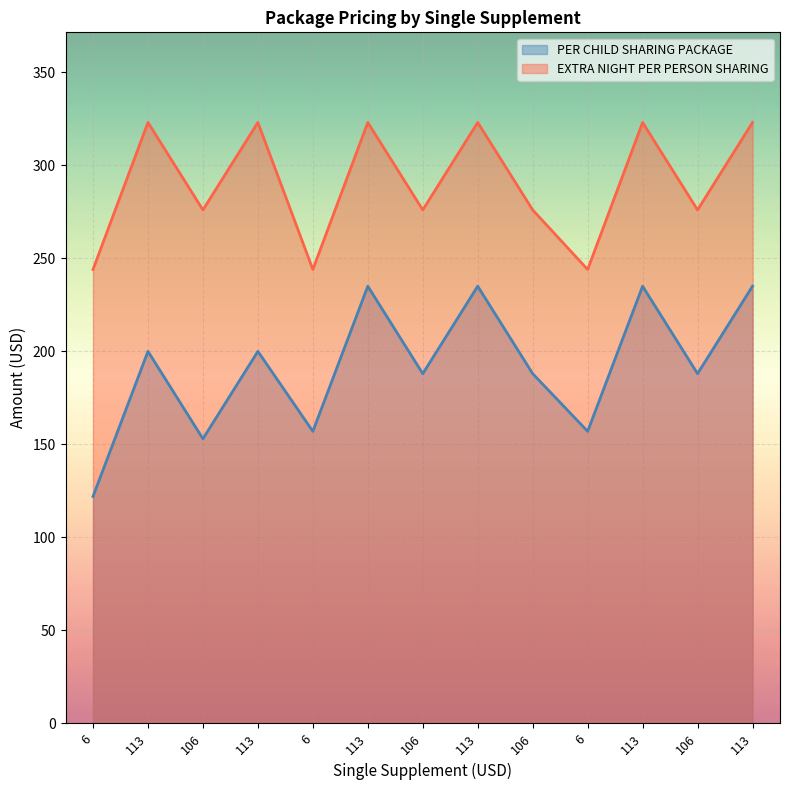

At how many categories does at least one series exceed 152?

13